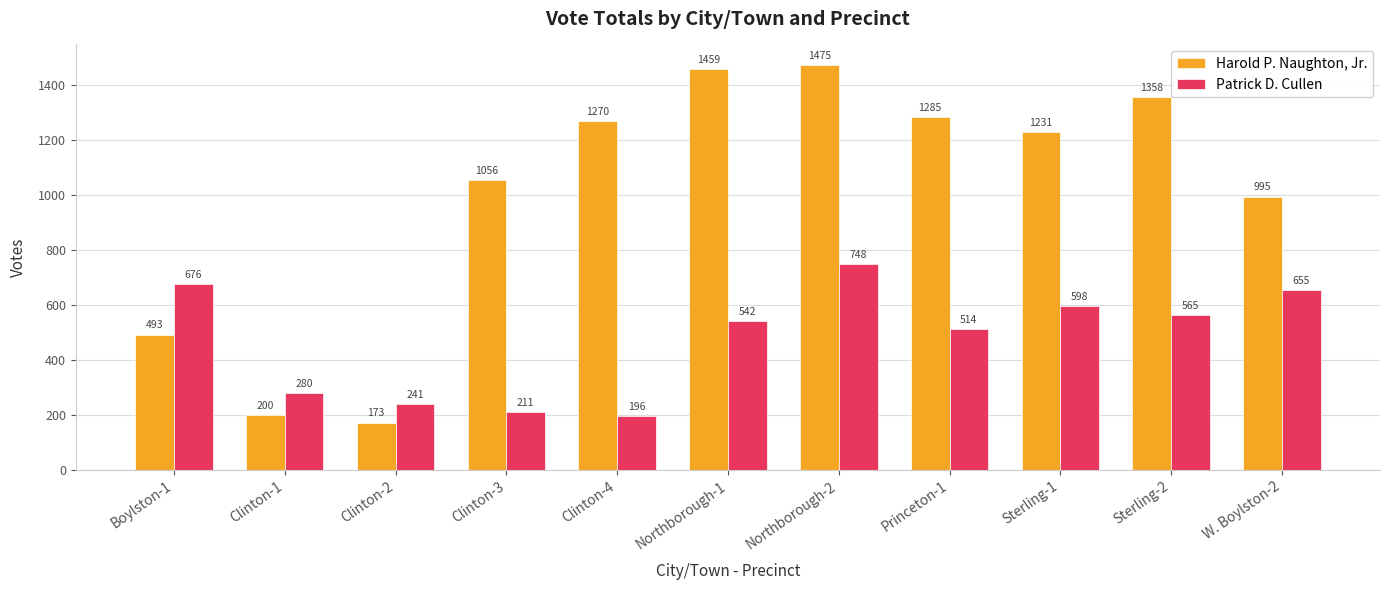

How many groups of bars are there?

11